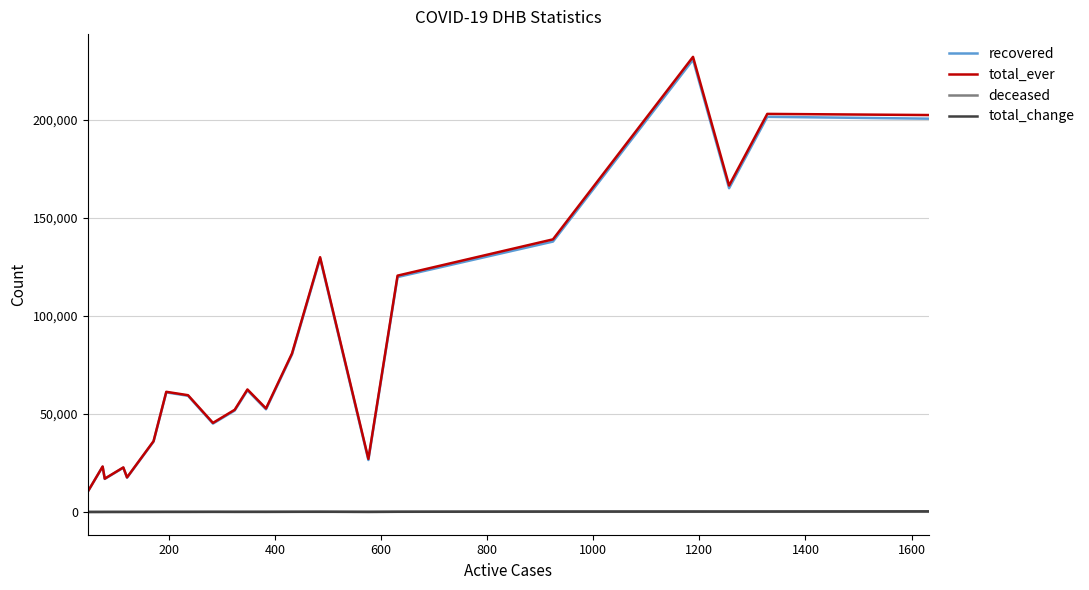

True or false: total_ever and recovered intersect in this chart.

False